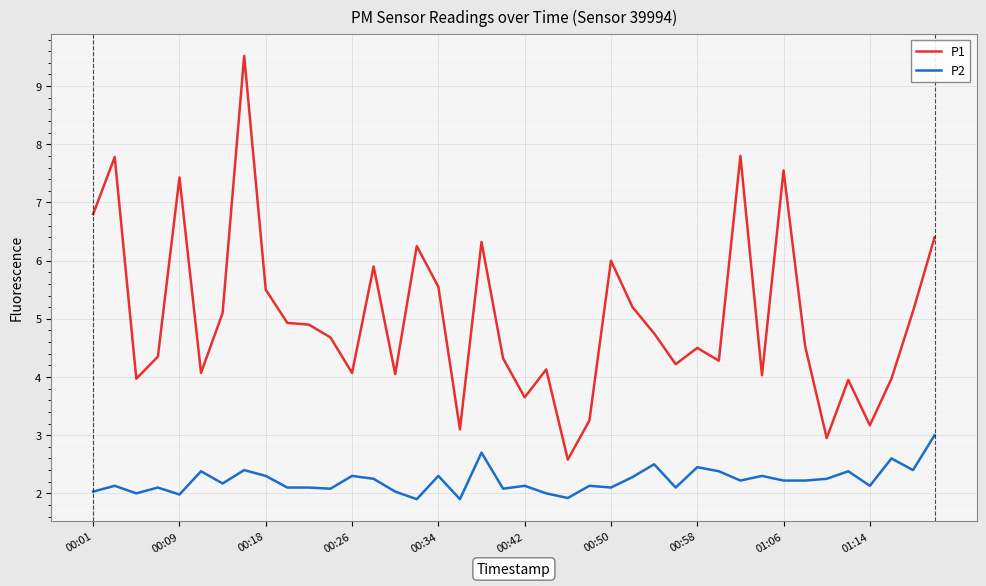

What are all the series names shown in the legend?

P1, P2